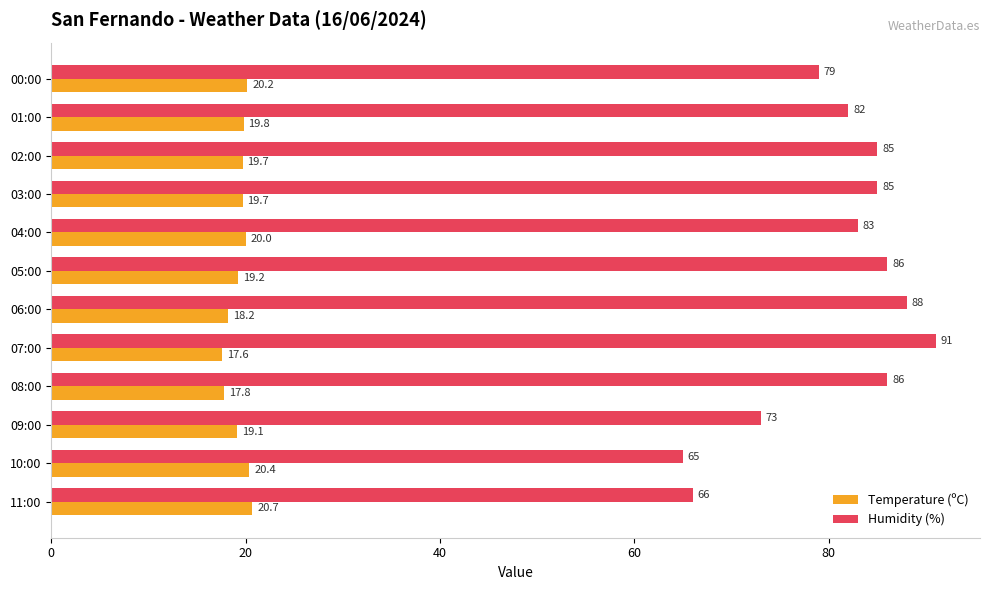

Rank the series by their maximum value, from highest to lowest.

Humidity (%), Temperature (ºC)